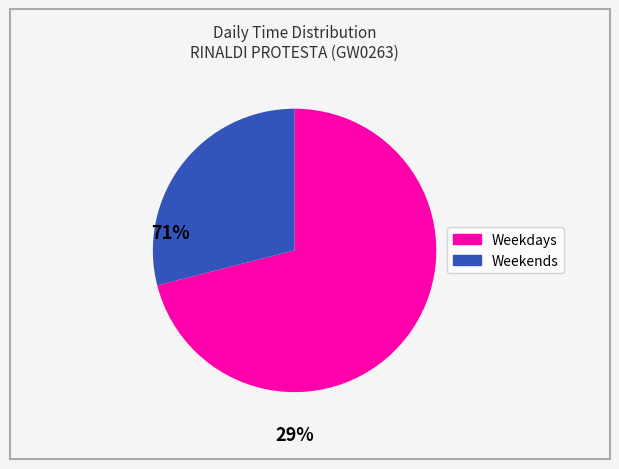

Is there a majority slice in this chart?

Yes